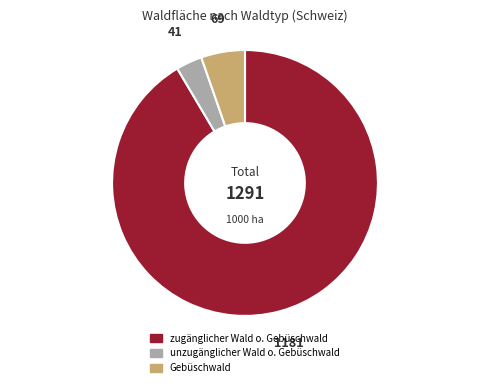

Is there any slice that represents more than half of the pie?

Yes